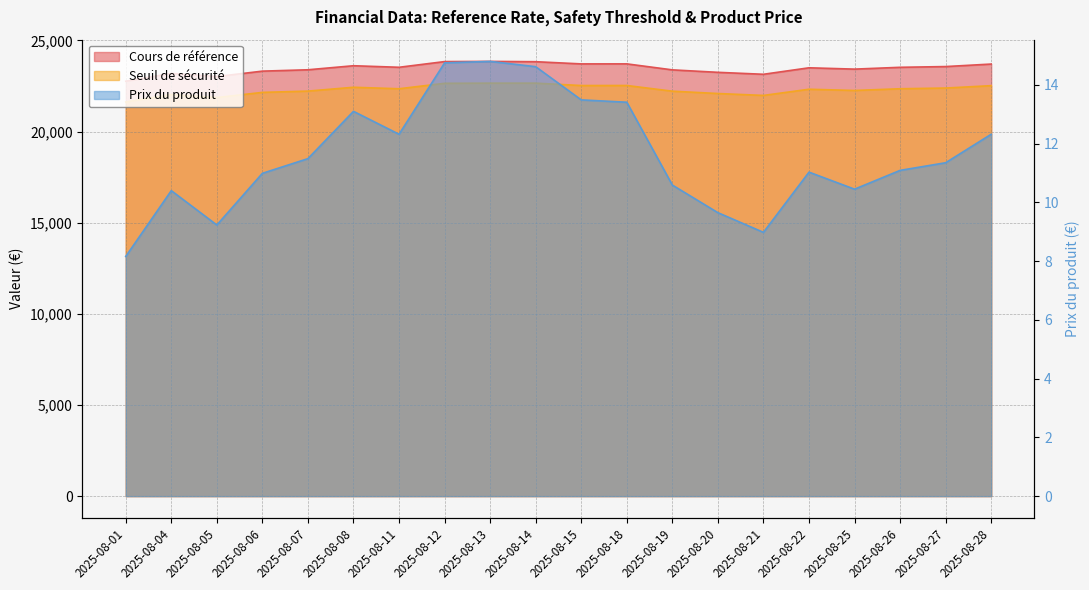

How many series are shown in this chart?

3